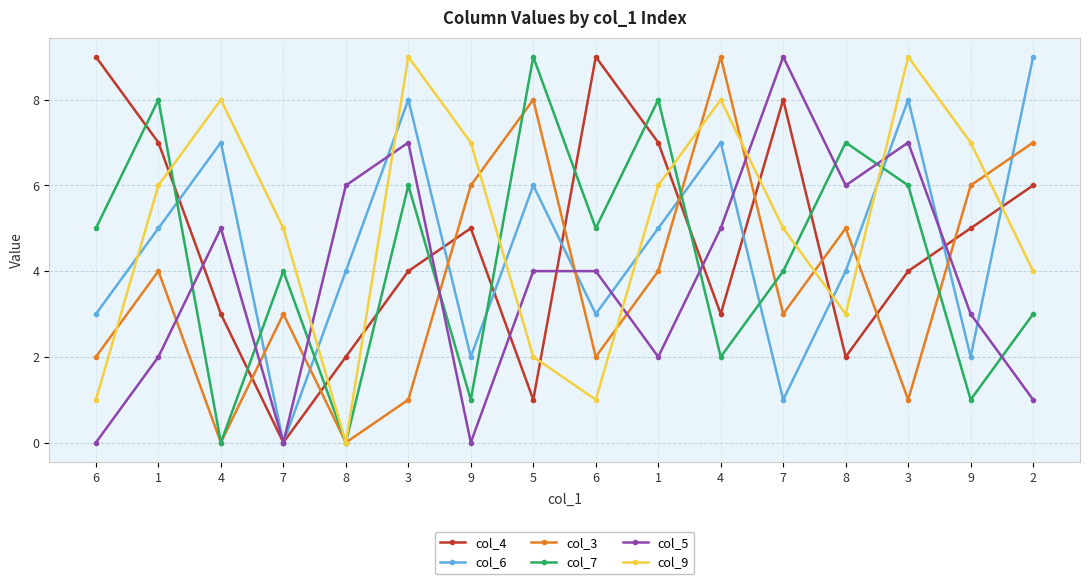

The col_7 series shows 7 at 8. True or false?

True